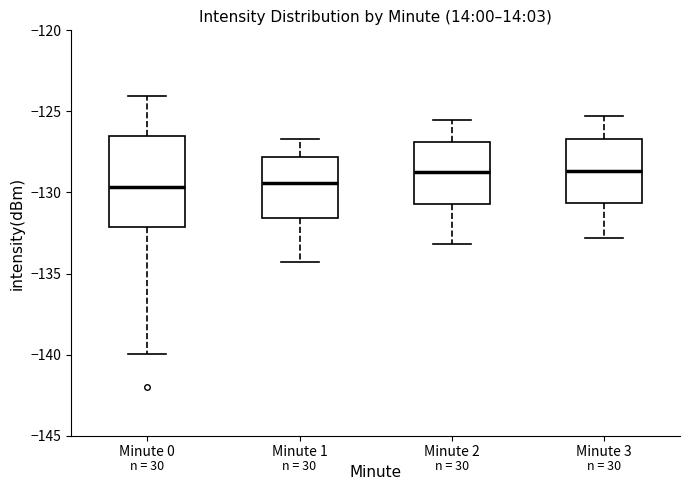

Comparing the boxes themselves (not the whiskers), which one is the tallest?

Minute 0